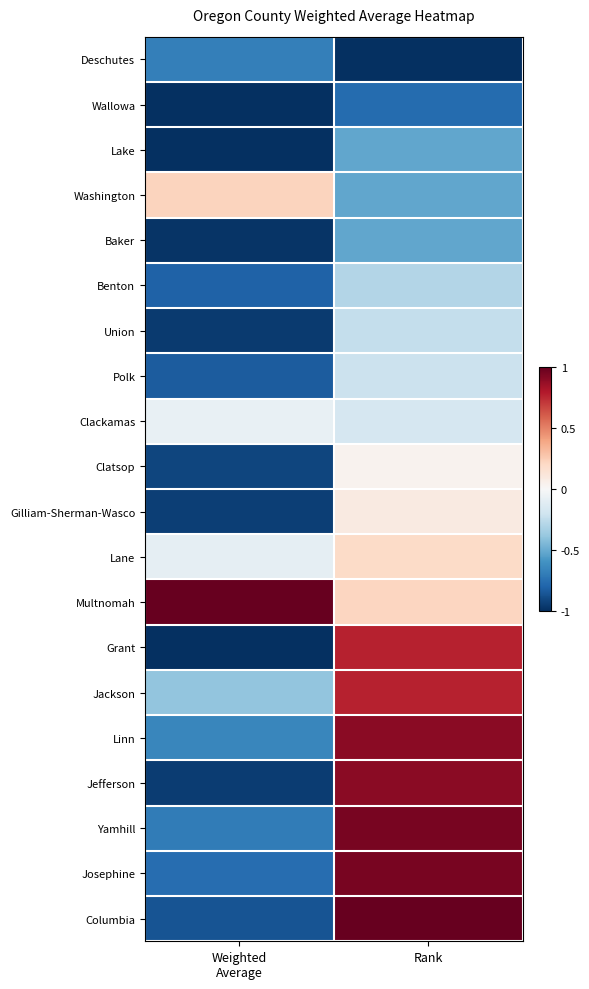

Which series has the largest total across all categories?

Multnomah